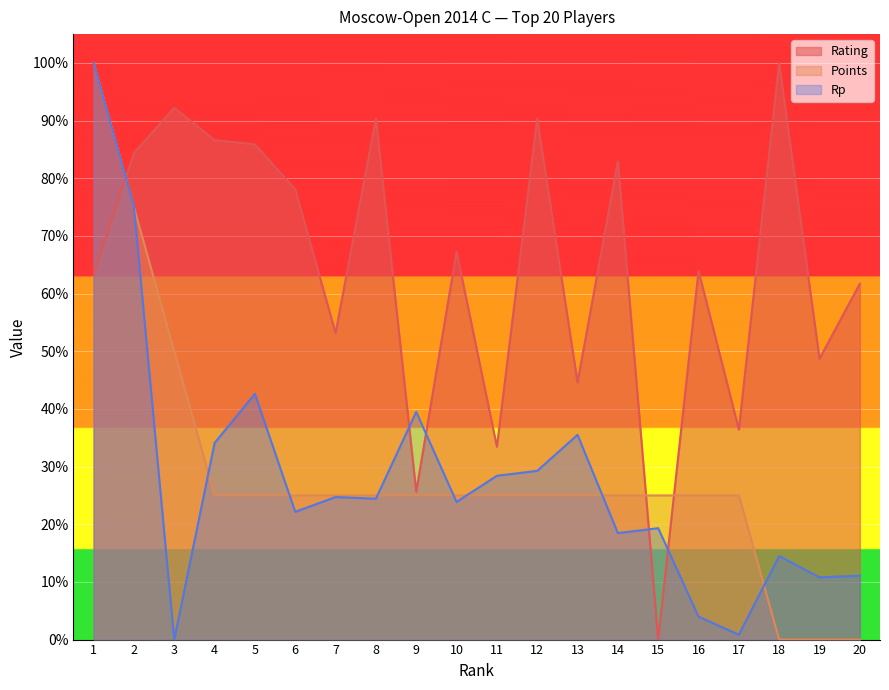

Which series changed the most between 15 and 17?

Rating